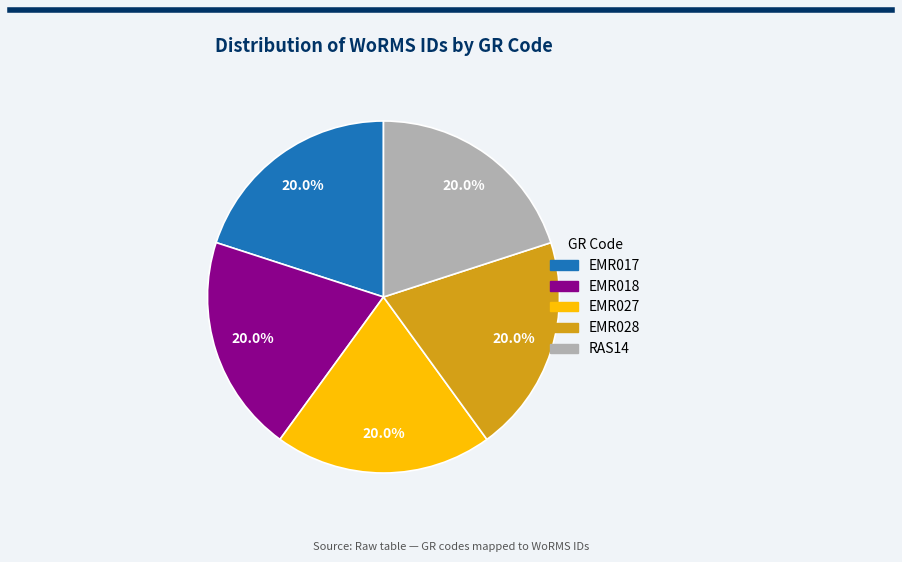

How many slices are in this pie chart?

5